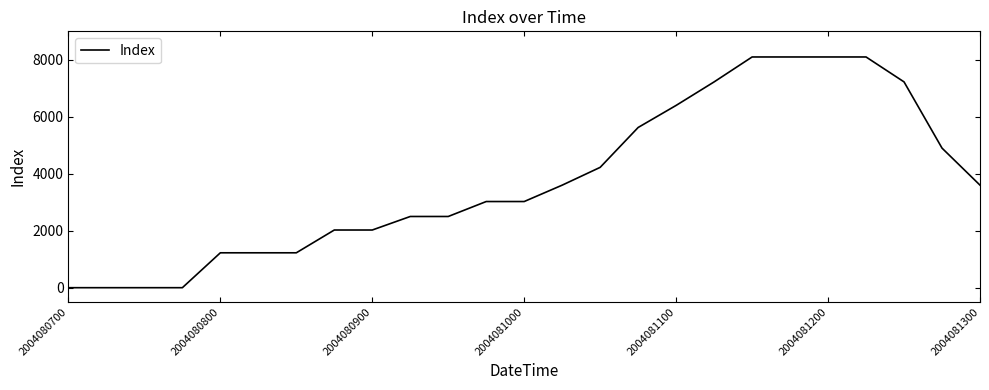

What is the difference between the maximum and minimum values?

8100